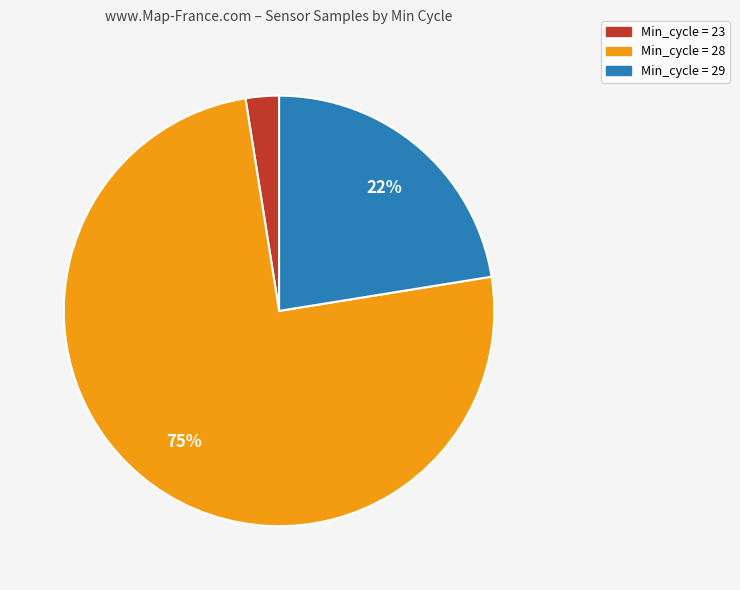

To the nearest percent, what is the average slice percentage?

33%